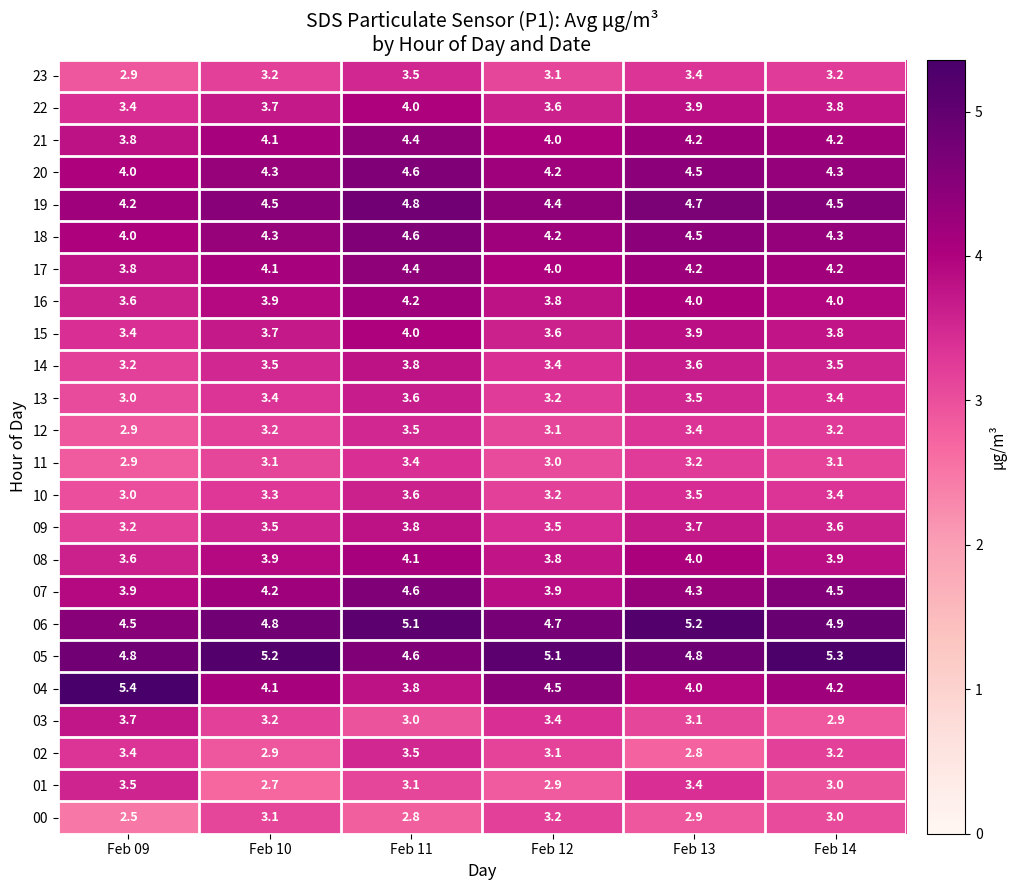

Which series changed the most between Feb 12 and Feb 14?

07